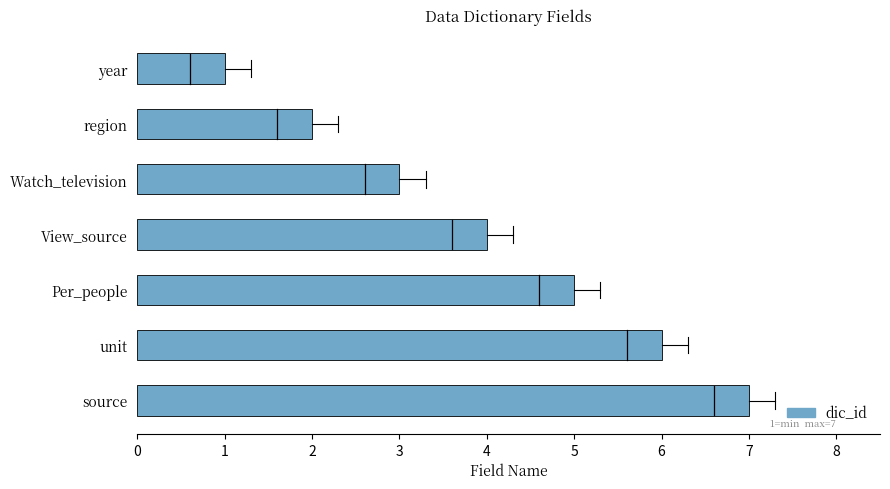

What is the average value?

4